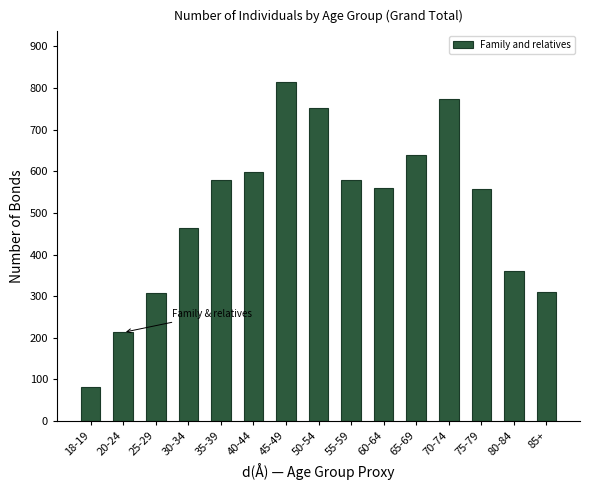

What is the change in value from 45-49 to 85+?

-503